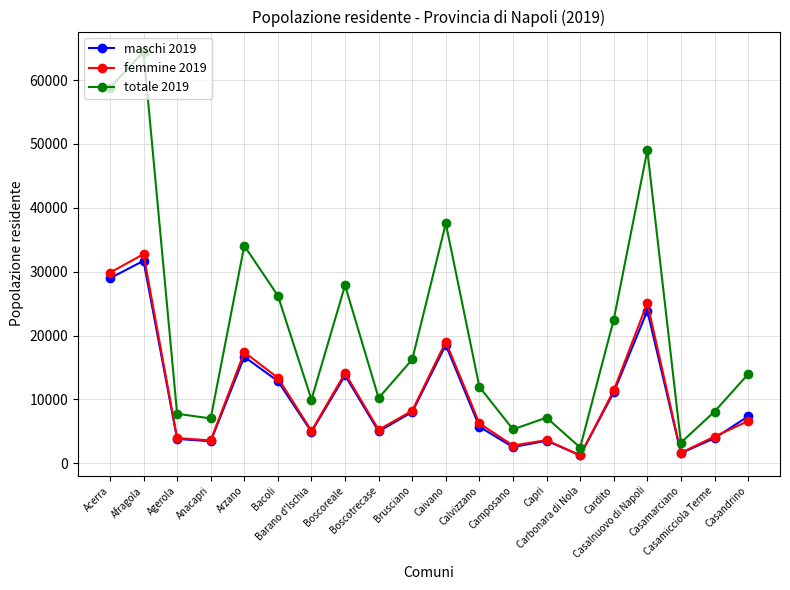

What is the greatest value displayed?

64443